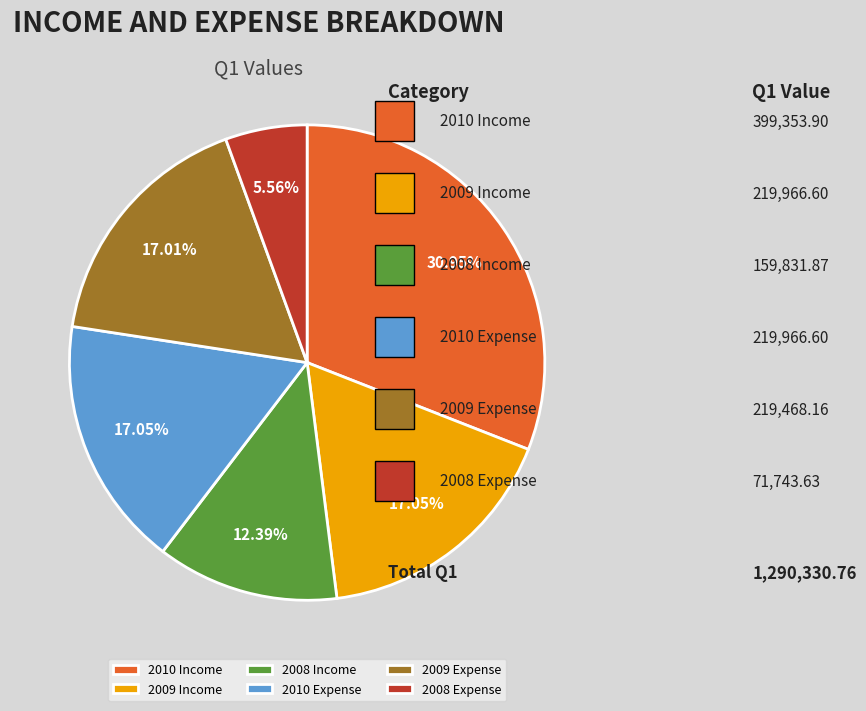

Which category has the biggest portion of the pie?

2010 Income